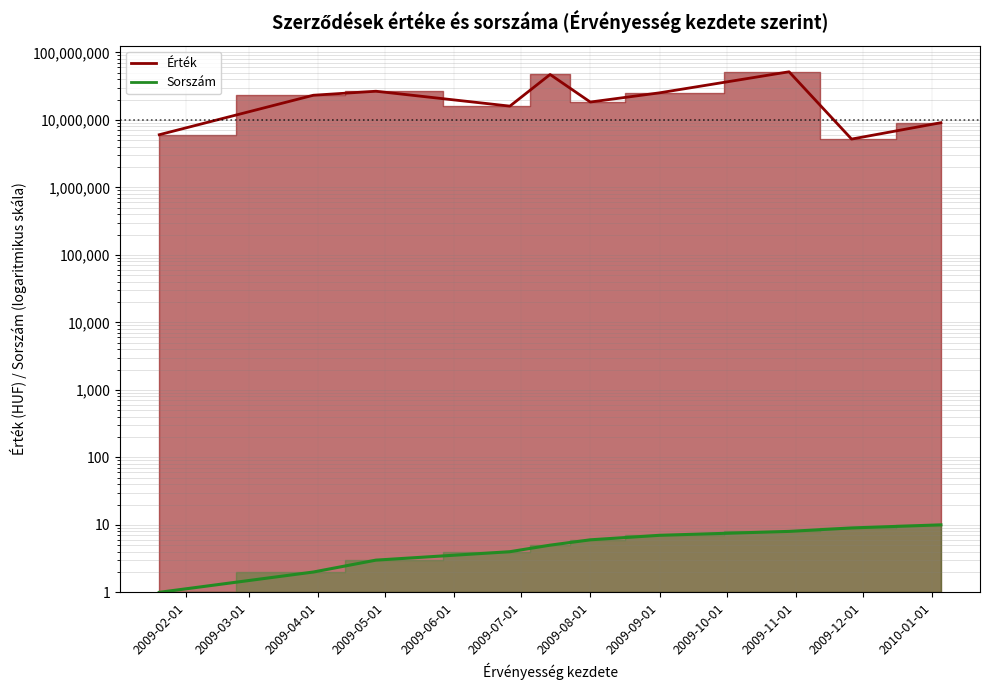

What is the label of the 3rd point from the left?

2009-04-01